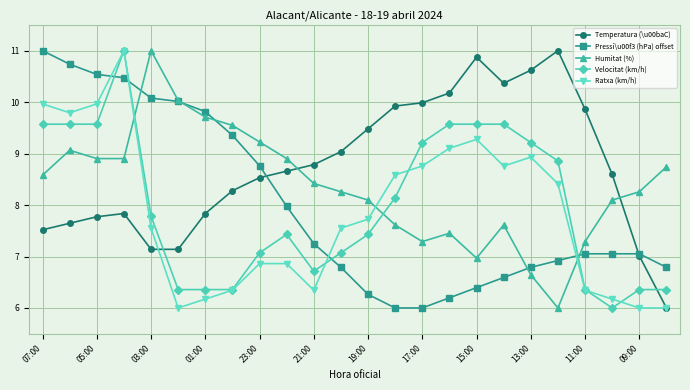

Which series has the largest total across all categories?

Temperatura (\u00baC)